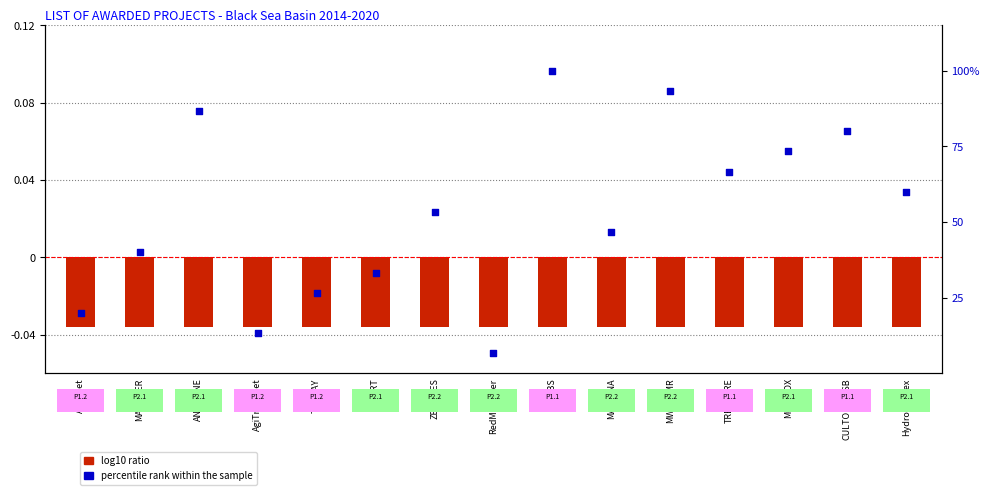

Which series contains the highest Y value?

percentile rank within the sample